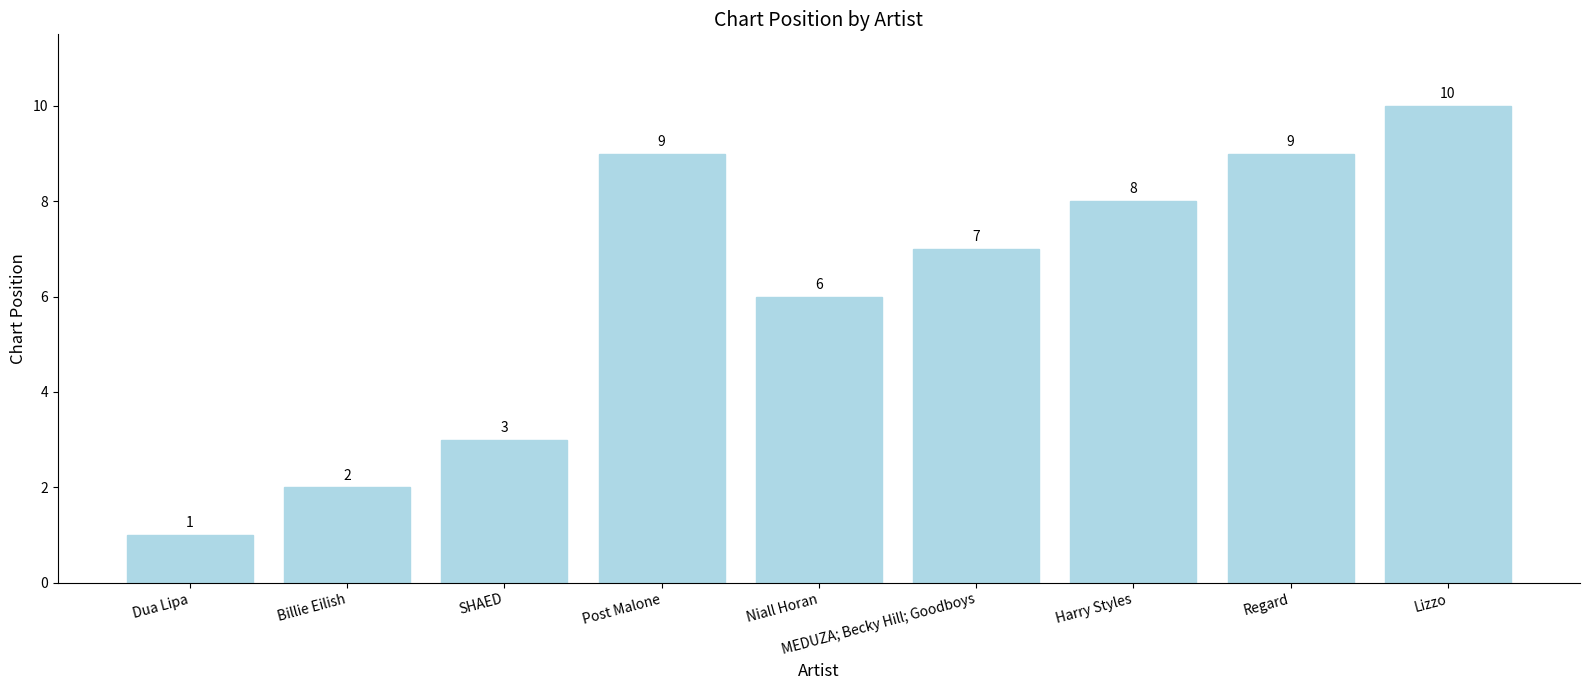

The value at Harry Styles is 8. True or false?

True